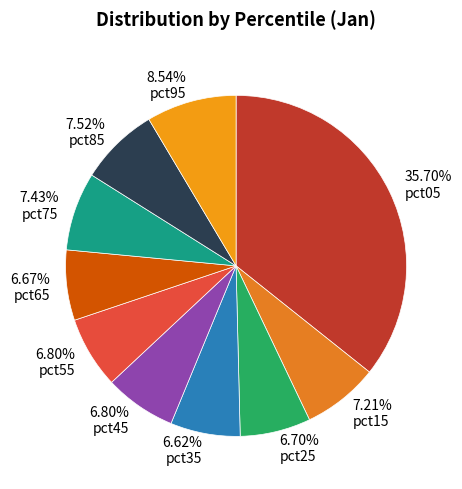

What percentage is the pct85 slice, to the nearest percent?

8%